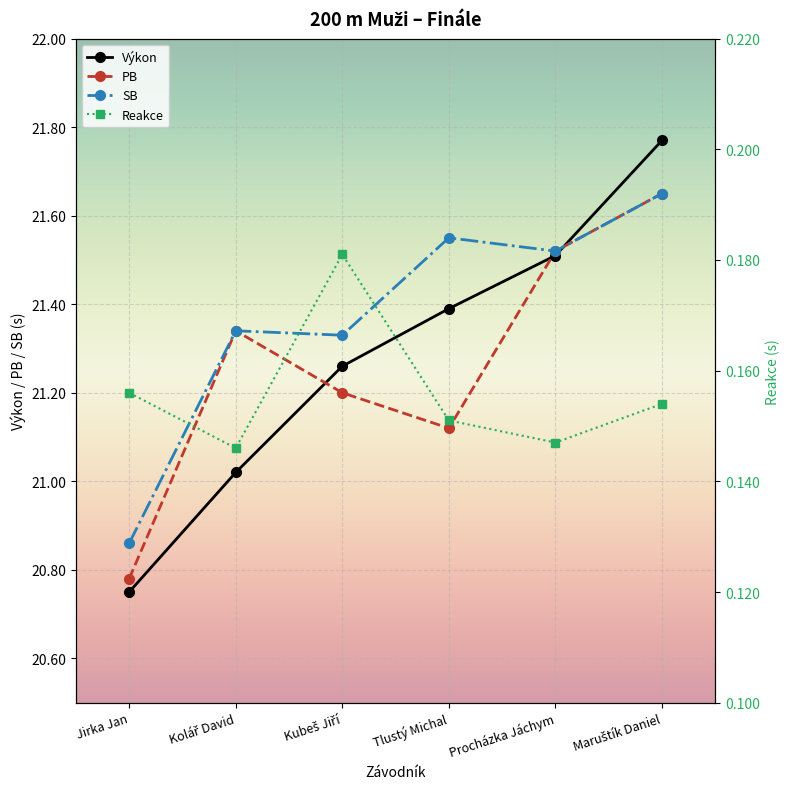

Is it true that Výkon equals 20.8 at Jirka Jan?

True